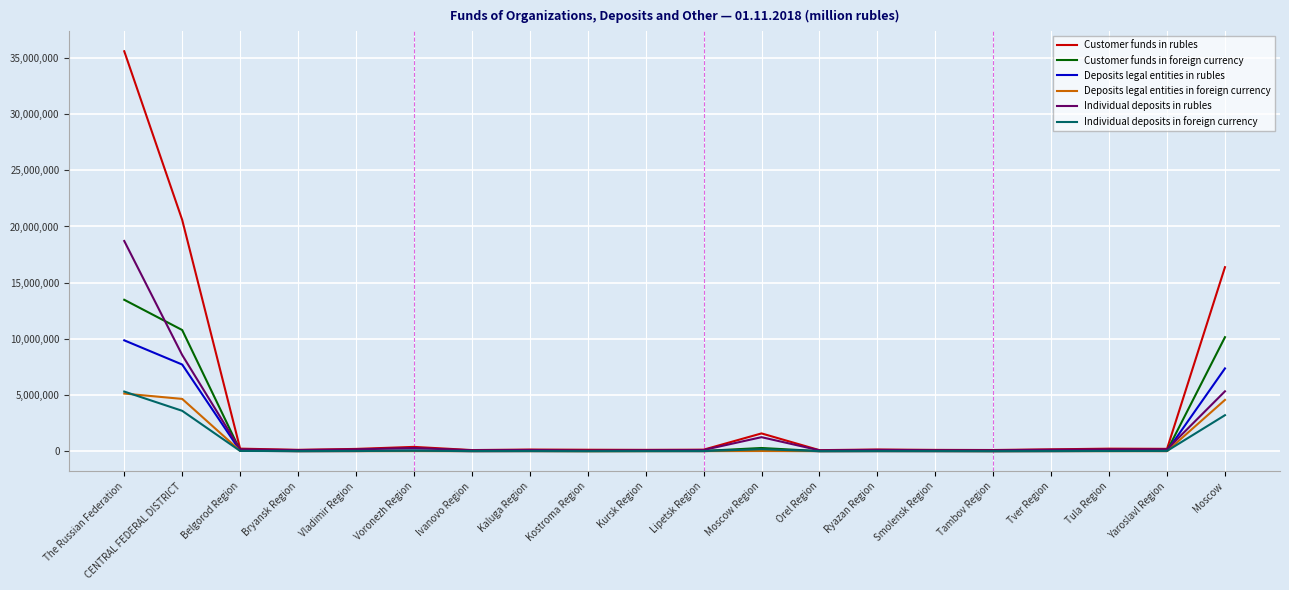

What is the spread (max minus min) of values at Moscow?

13173671